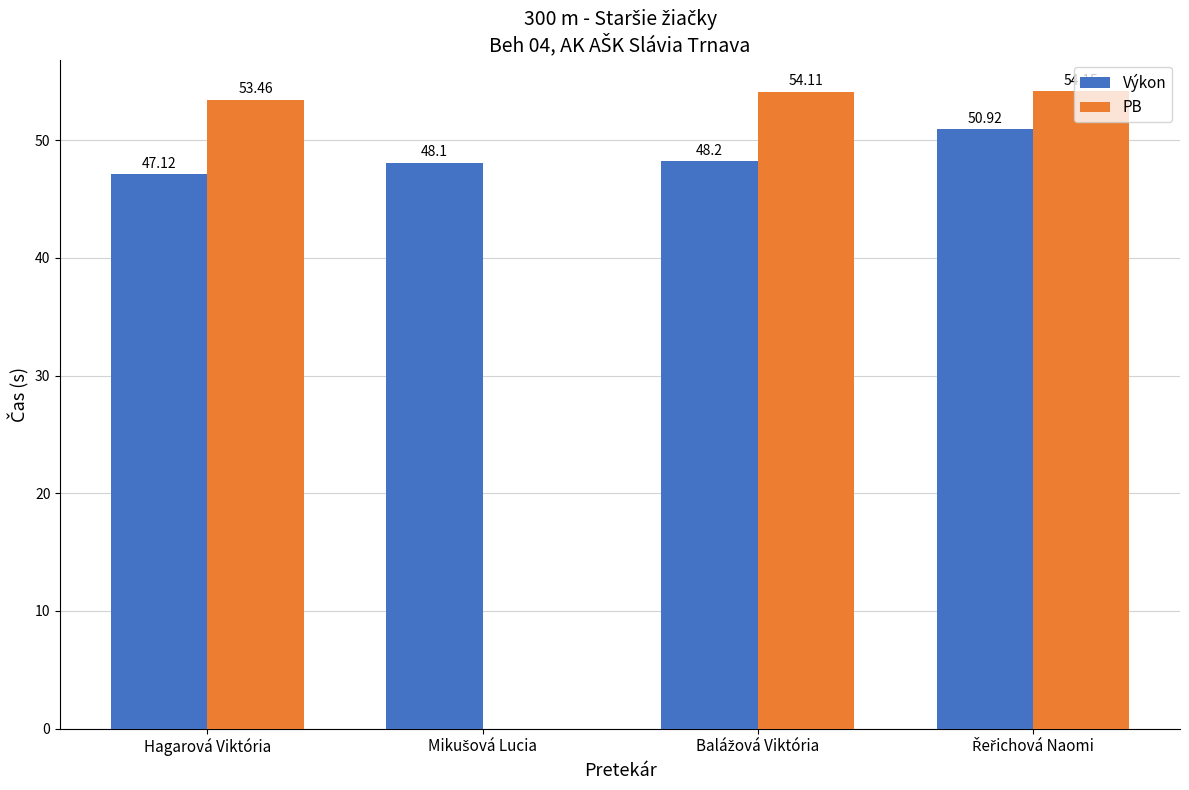

How many data points in Výkon are above 48?

3